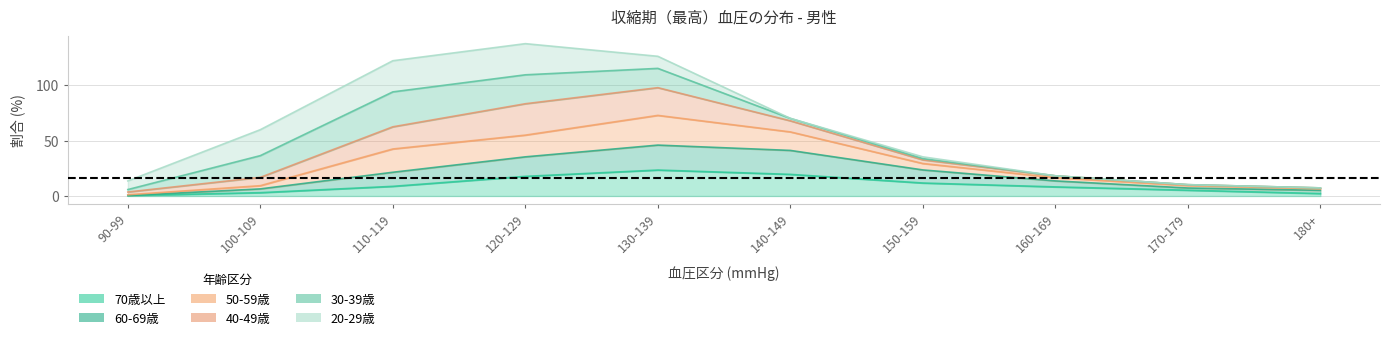

What is the maximum value for 70歳以上?

23.4